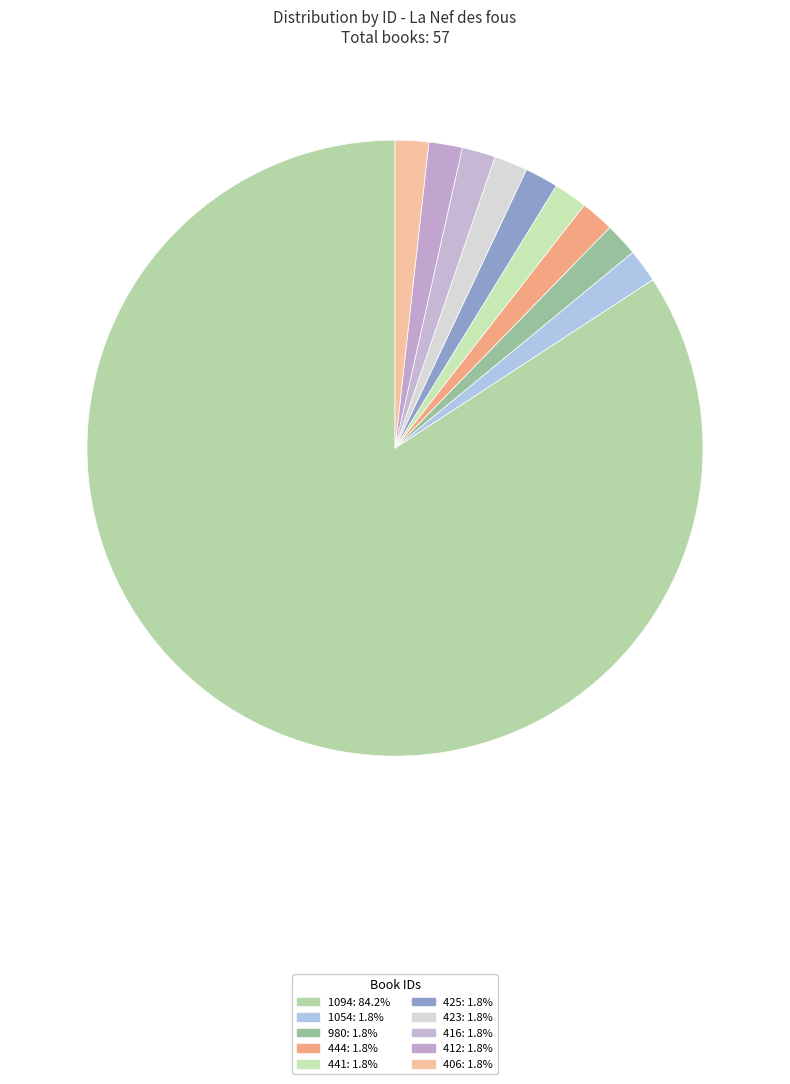

Combined, do 416 and 425 account for over 50%?

No